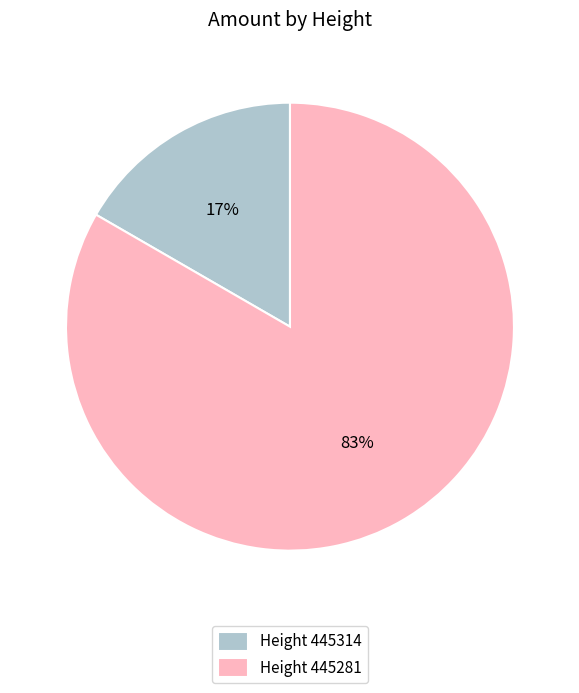

To the nearest percent, what is the average slice percentage?

50%